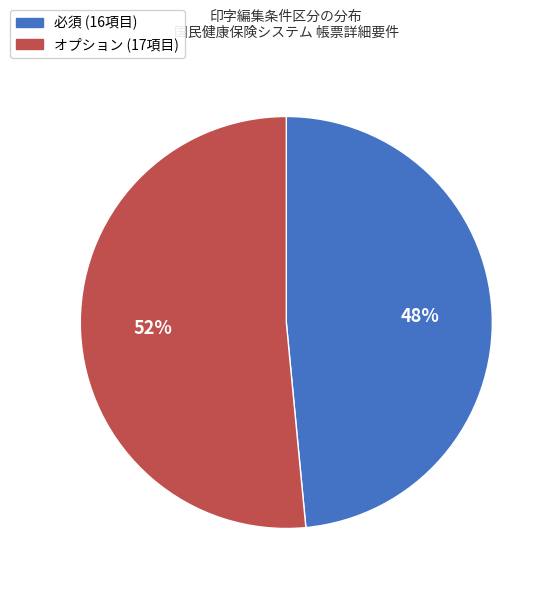

Is there a majority slice in this chart?

Yes